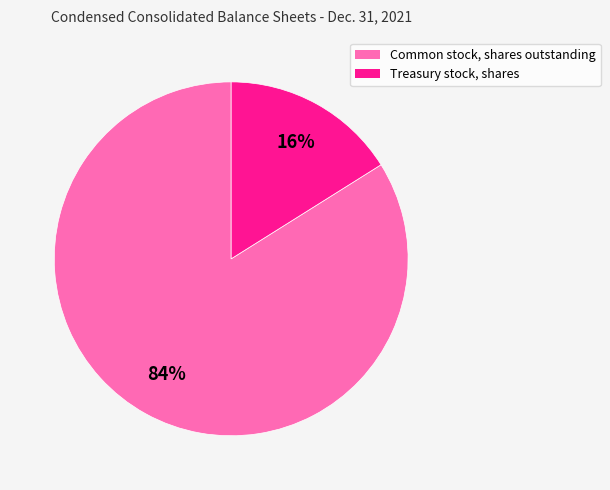

Between Treasury stock, shares and Common stock, shares outstanding, which is larger?

Common stock, shares outstanding